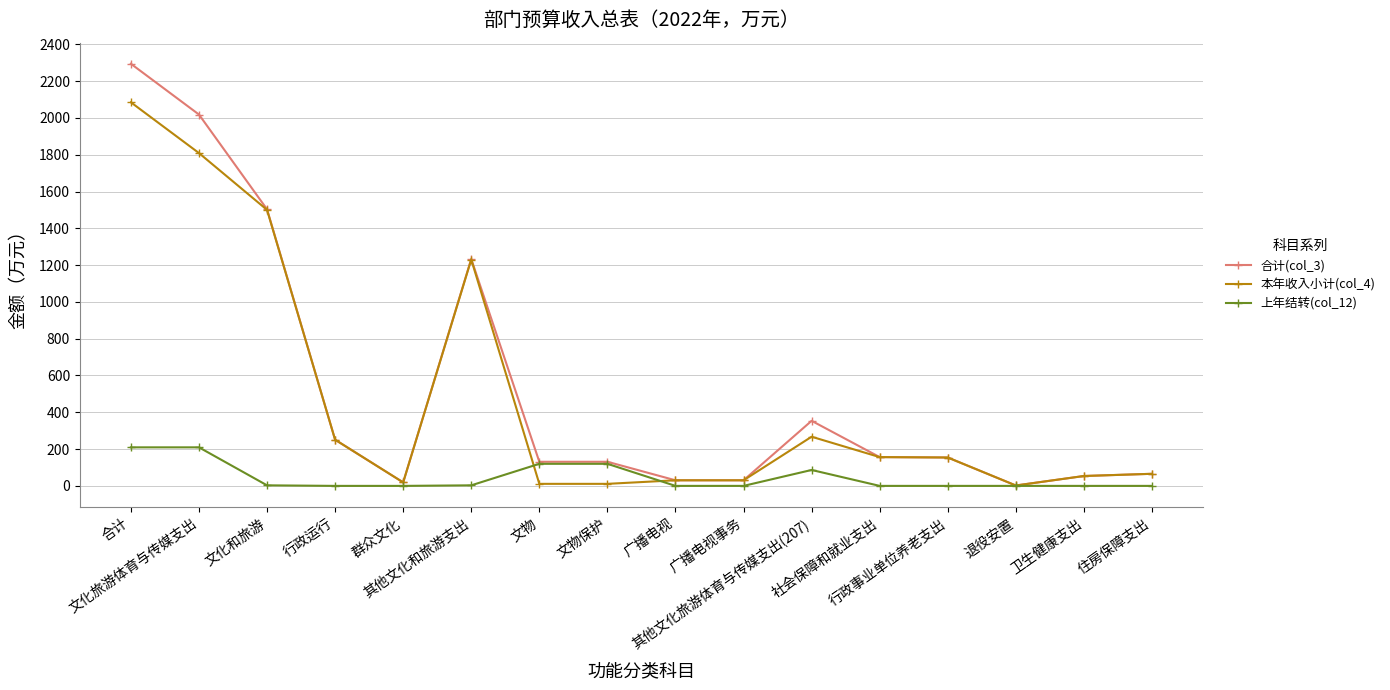

True or false: 上年结转(col_12) has more than 0 interior local peaks.

True